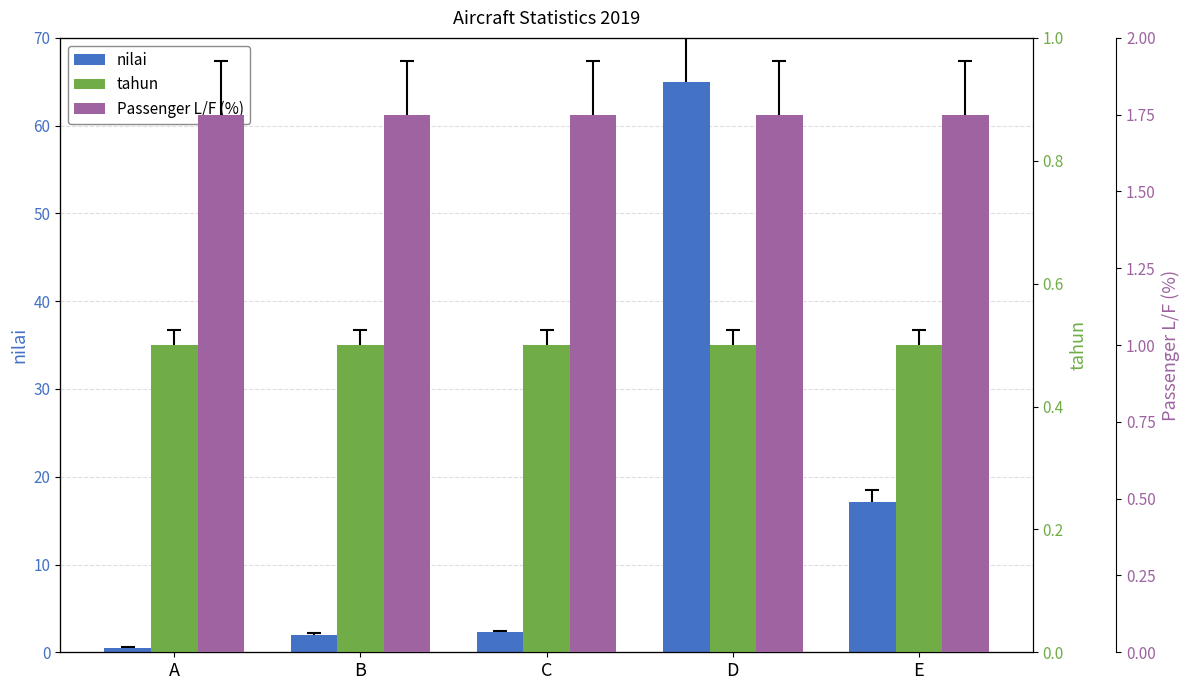

At which category does the chart reach its minimum across all series?

A